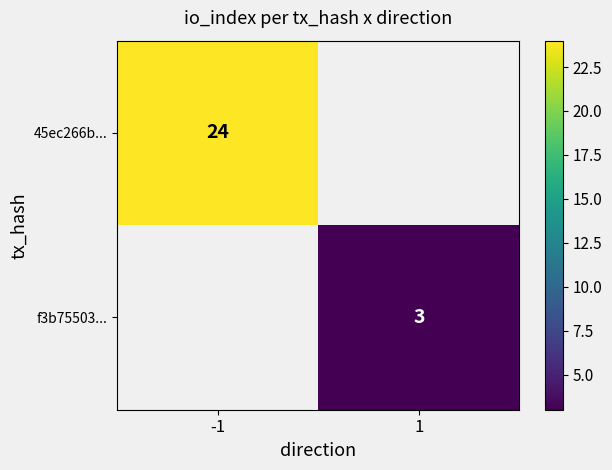

Which has a higher value, 1 or -1?

-1